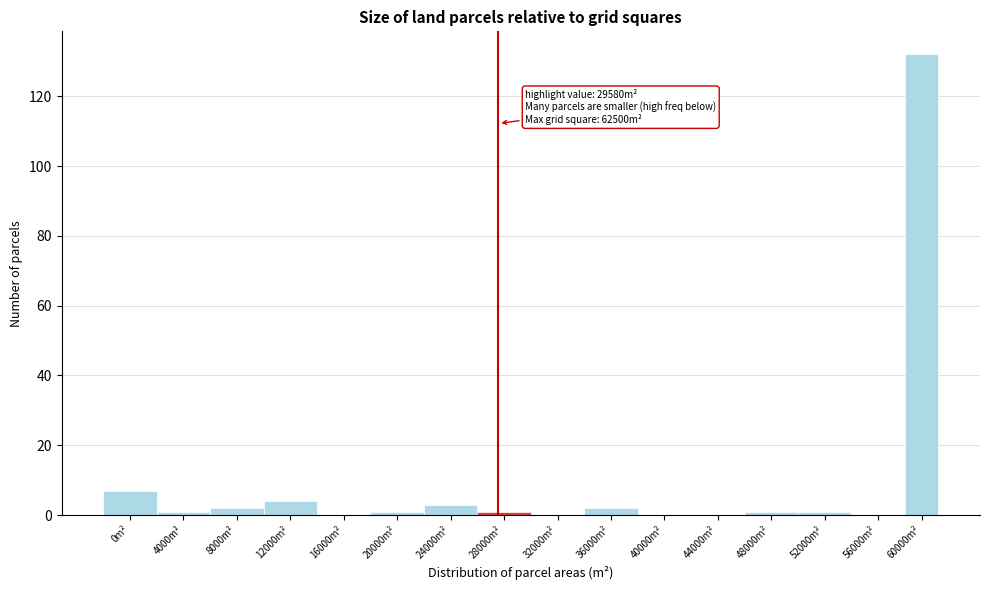

Reading right to left, extract all data points from this chart.

60000m²=132	56000m²=0	52000m²=1	48000m²=1	44000m²=0	40000m²=0	36000m²=2	32000m²=0	28000m²=1	24000m²=3	20000m²=1	16000m²=0	12000m²=4	8000m²=2	4000m²=1	0m²=7